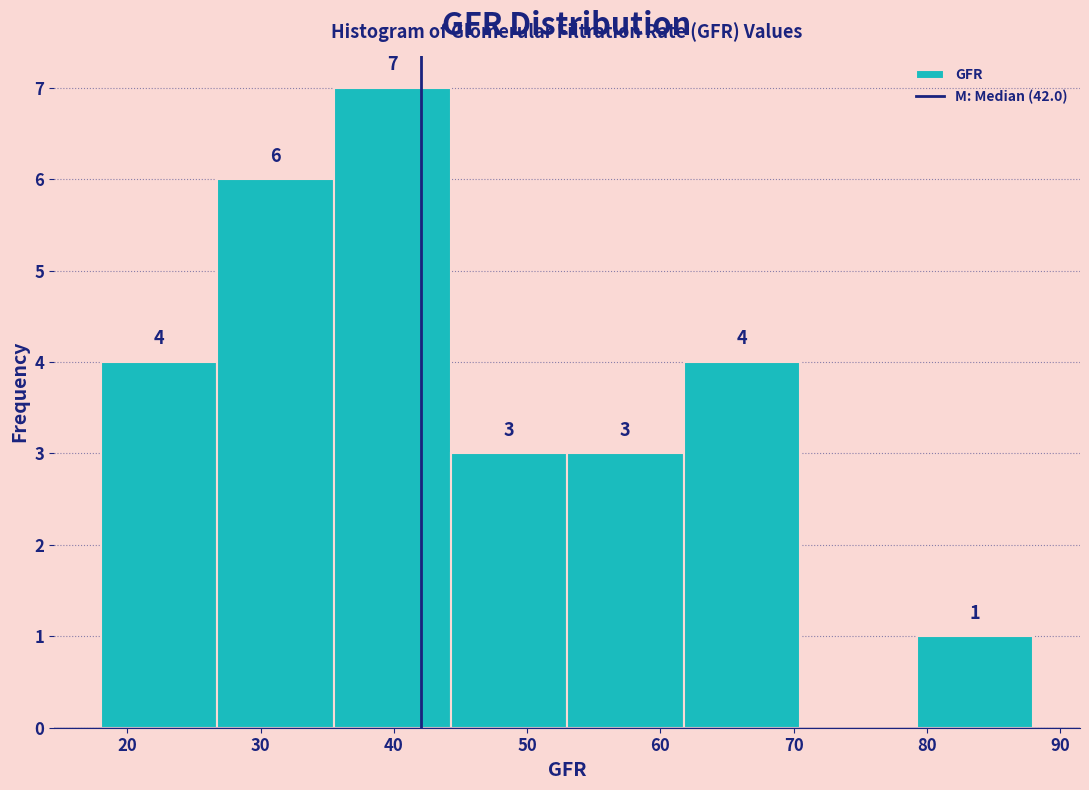

Which range on the x-axis has the tallest bar?

36 to 44